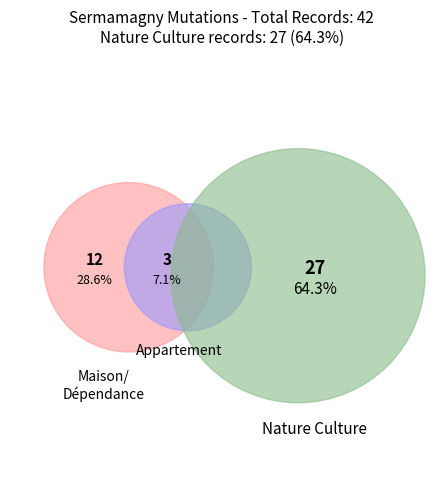

Do sols and Maison together represent more than half of the pie?

No